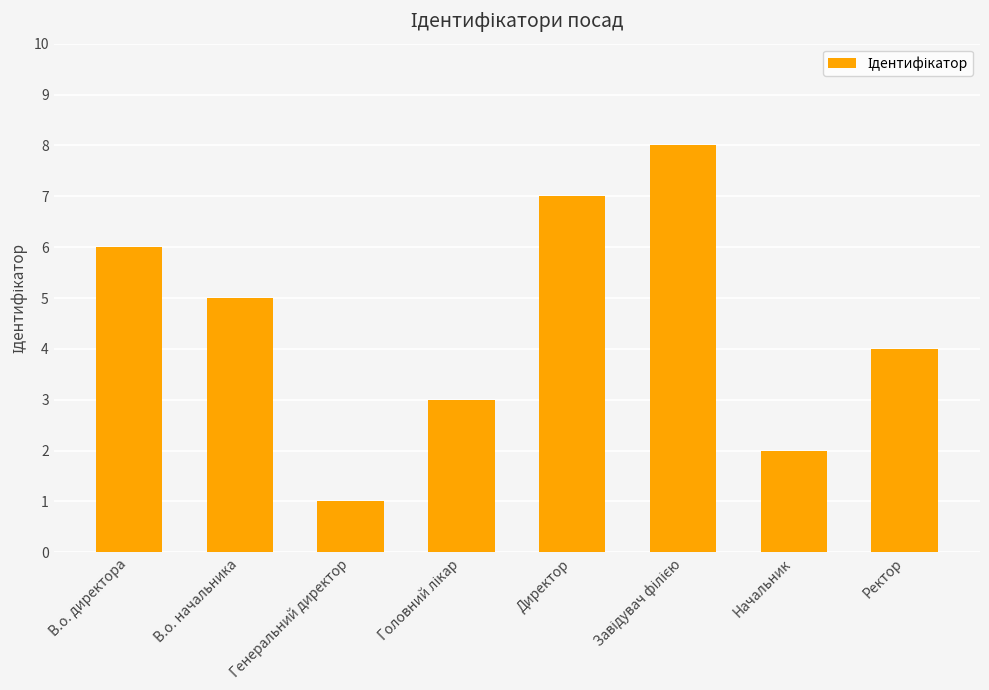

Reading left to right, extract all data points from this chart.

6	5	1	3	7	8	2	4